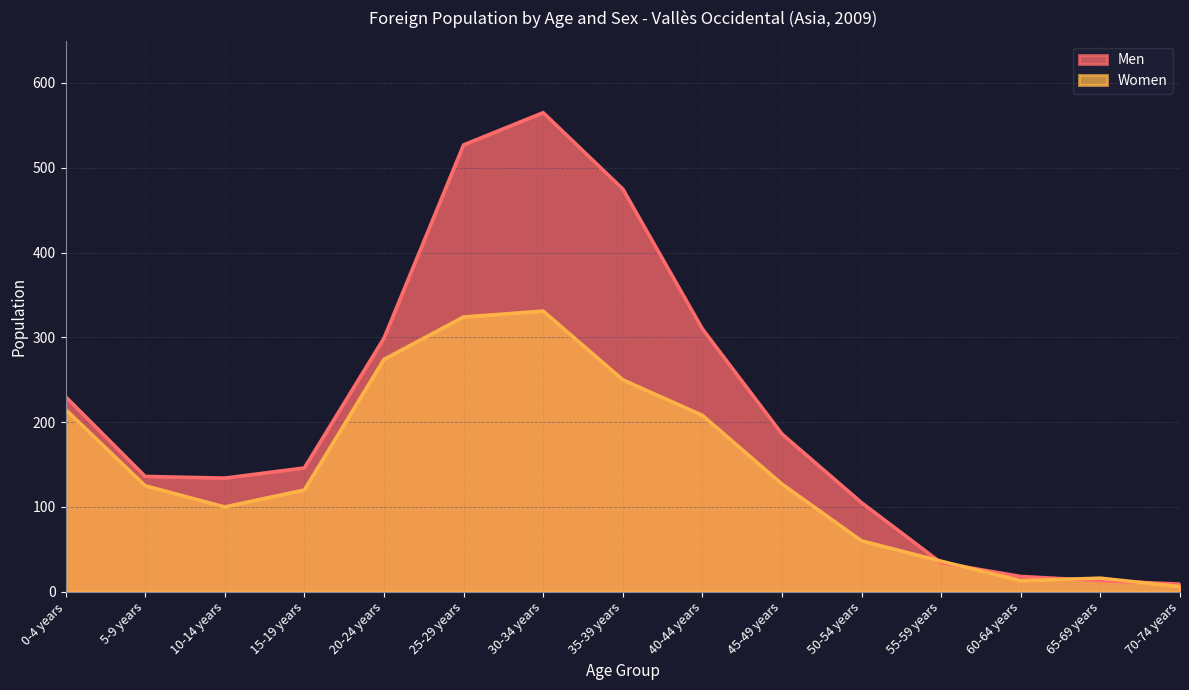

What is the difference between the Women values at 20-24 years and 60-64 years?

261